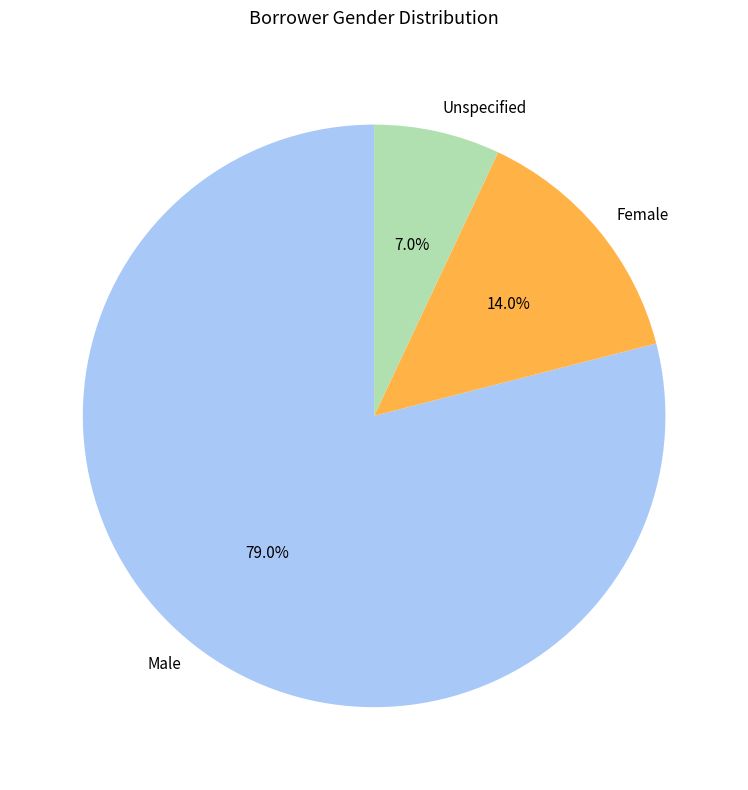

To the nearest percent, what percentage of the pie is Female?

14%